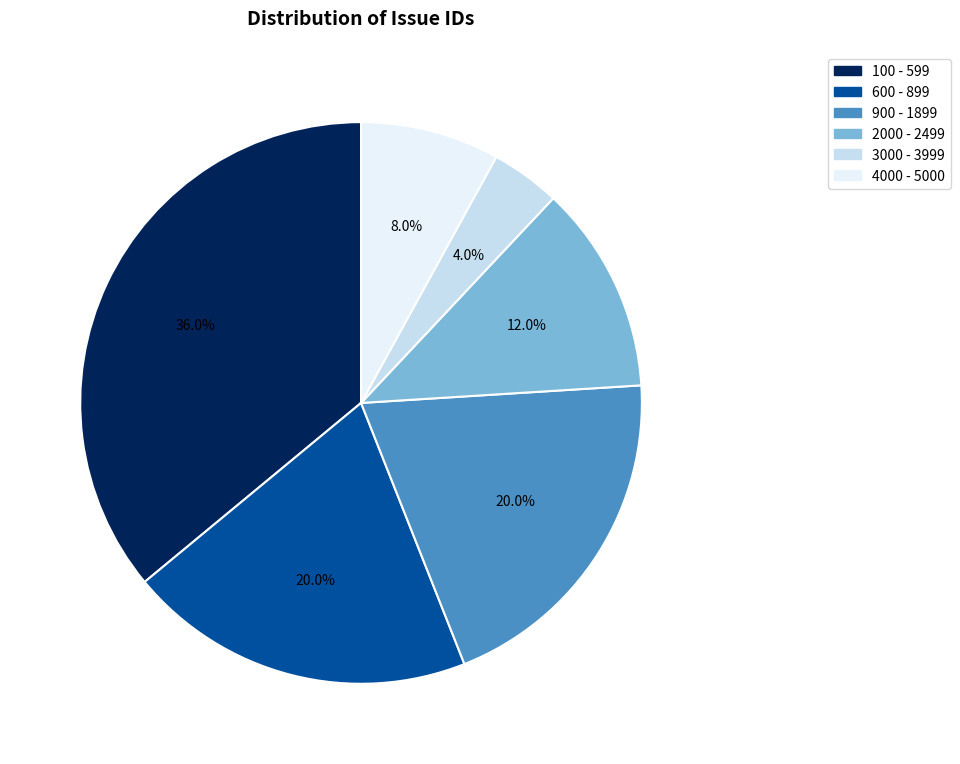

Count the number of slices in the pie.

6